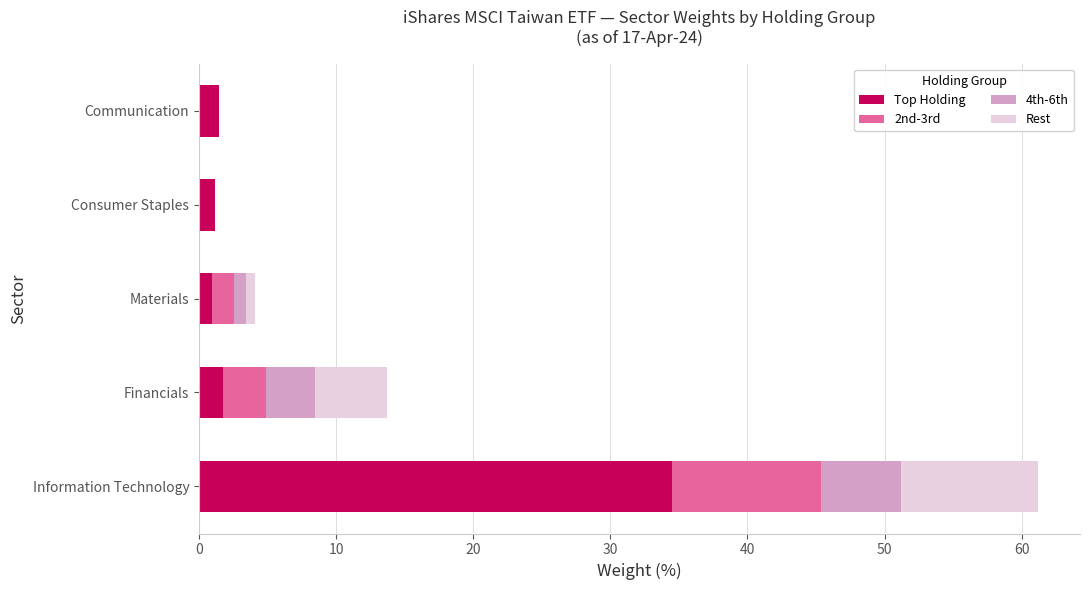

At which category is the sum across all series the highest?

Information Technology